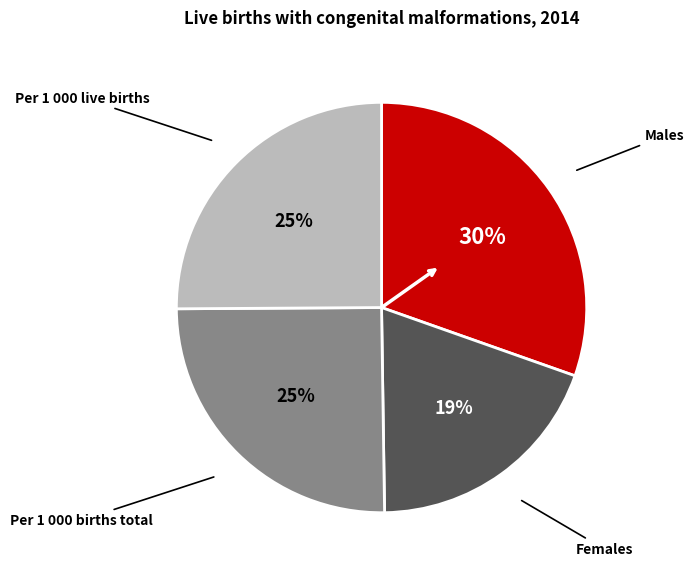

Is there any slice that represents more than half of the pie?

No